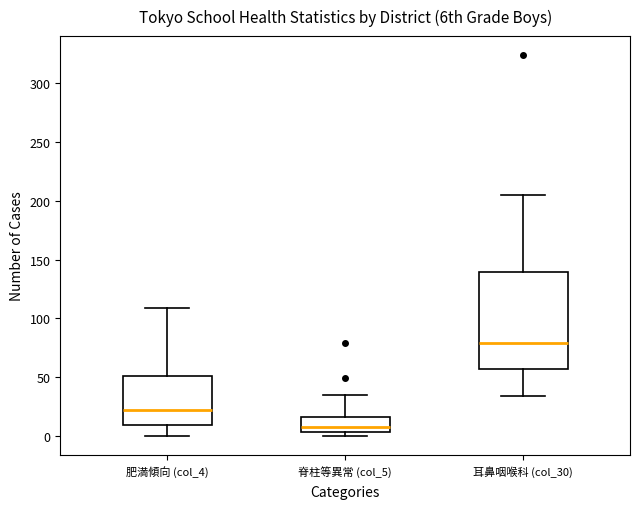

Which box is the tallest, from its lower edge to its upper edge?

耳鼻咽喉科 (col_30)